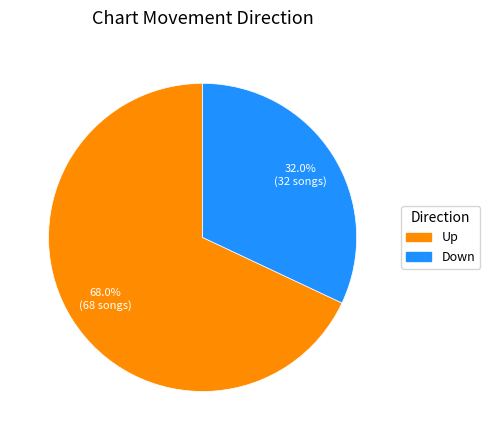

Is there any slice that represents more than half of the pie?

Yes